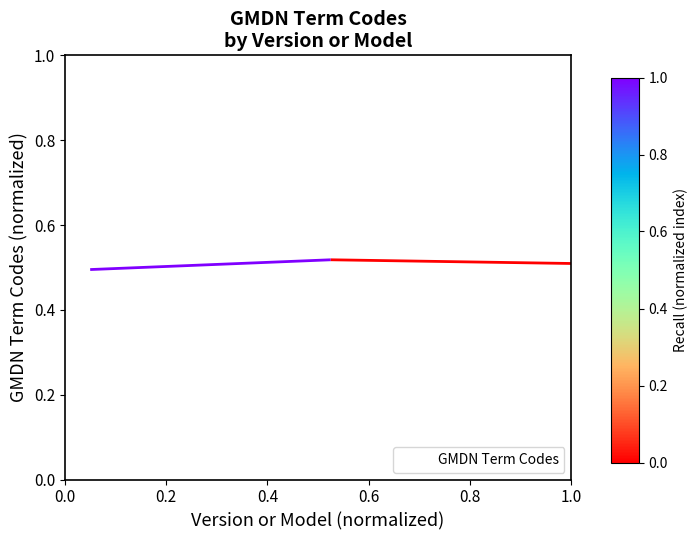

What is the value of the 3rd point from the left?

0.5